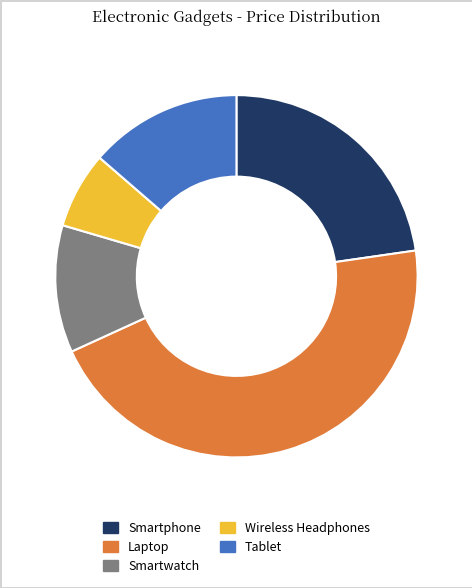

Is it true that Laptop is 45% of the pie?

True